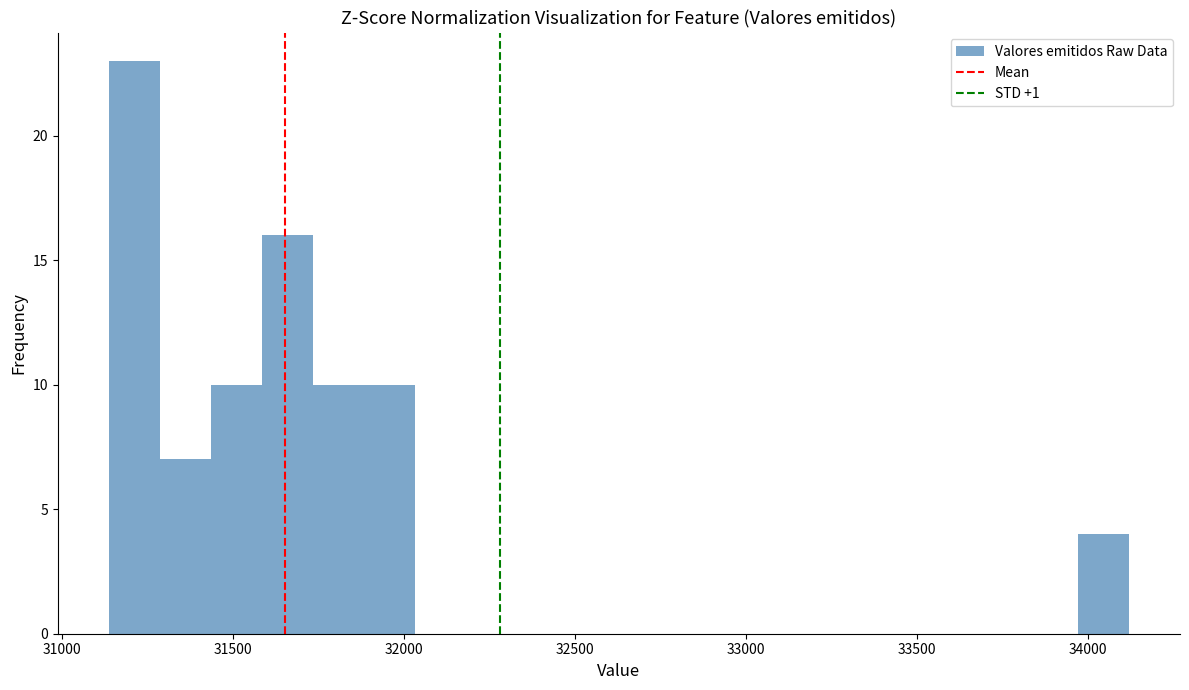

Around what value on the x-axis is the tallest bar? Give the approximate position of its centre, as read against the axis.

31200